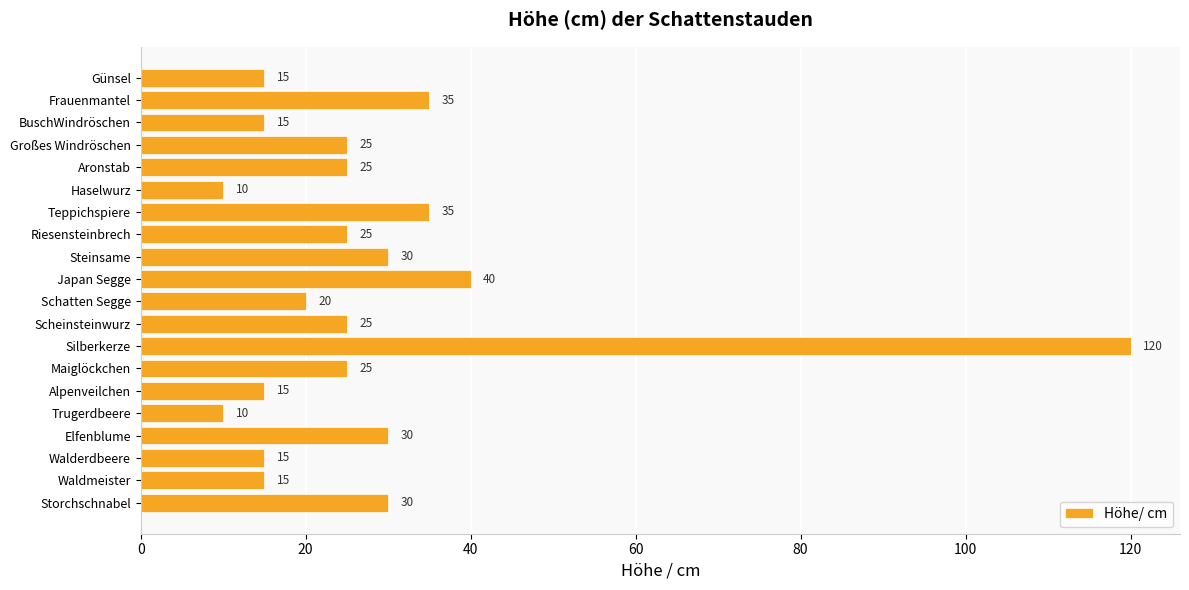

How many bars are there in total?

20